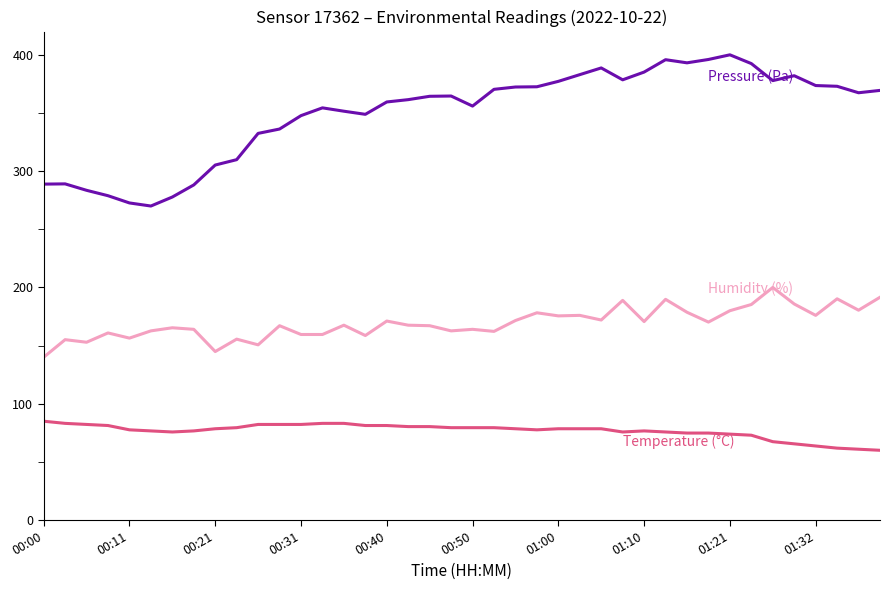

What is the minimum value shown in the chart?

60.0